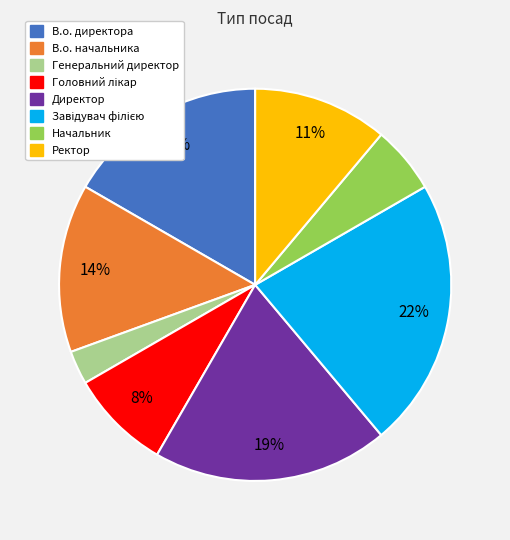

Which category has the smallest portion of the pie?

Генеральний директор